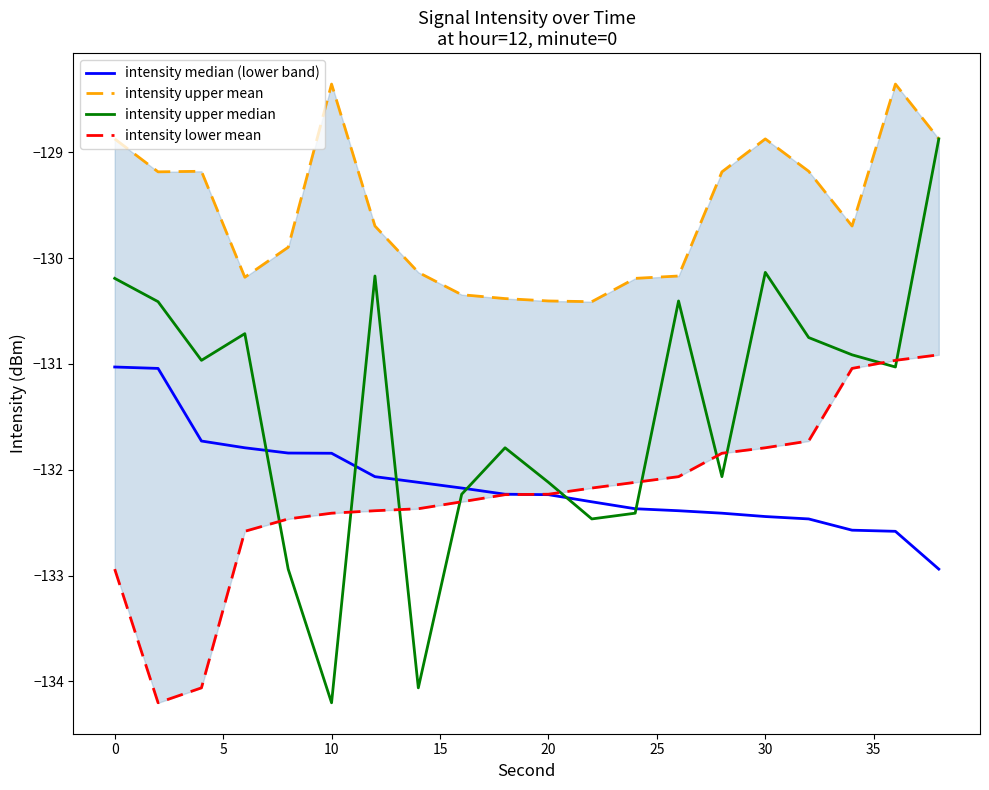

At which label does intensity median (lower band) first exceed -132?

0